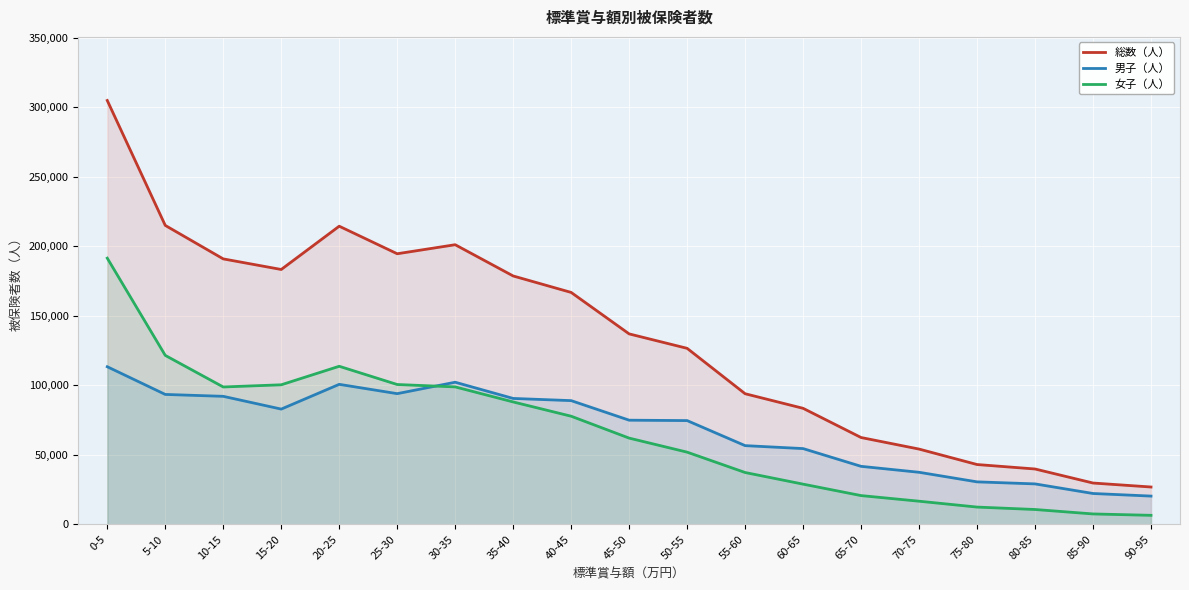

List the series in order of their peak value, highest first.

総数（人）, 女子（人）, 男子（人）